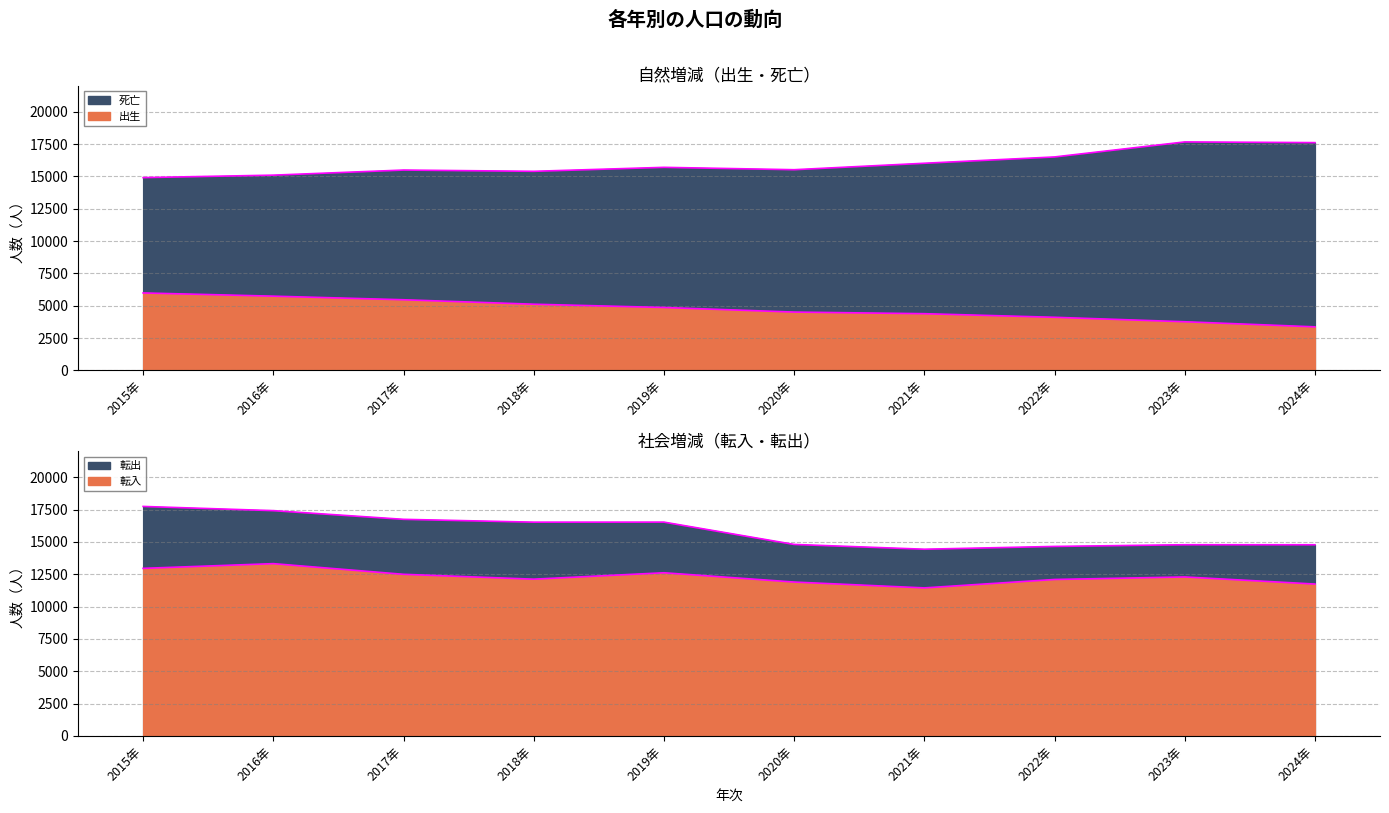

What is the average value of the 出生 series?

4729